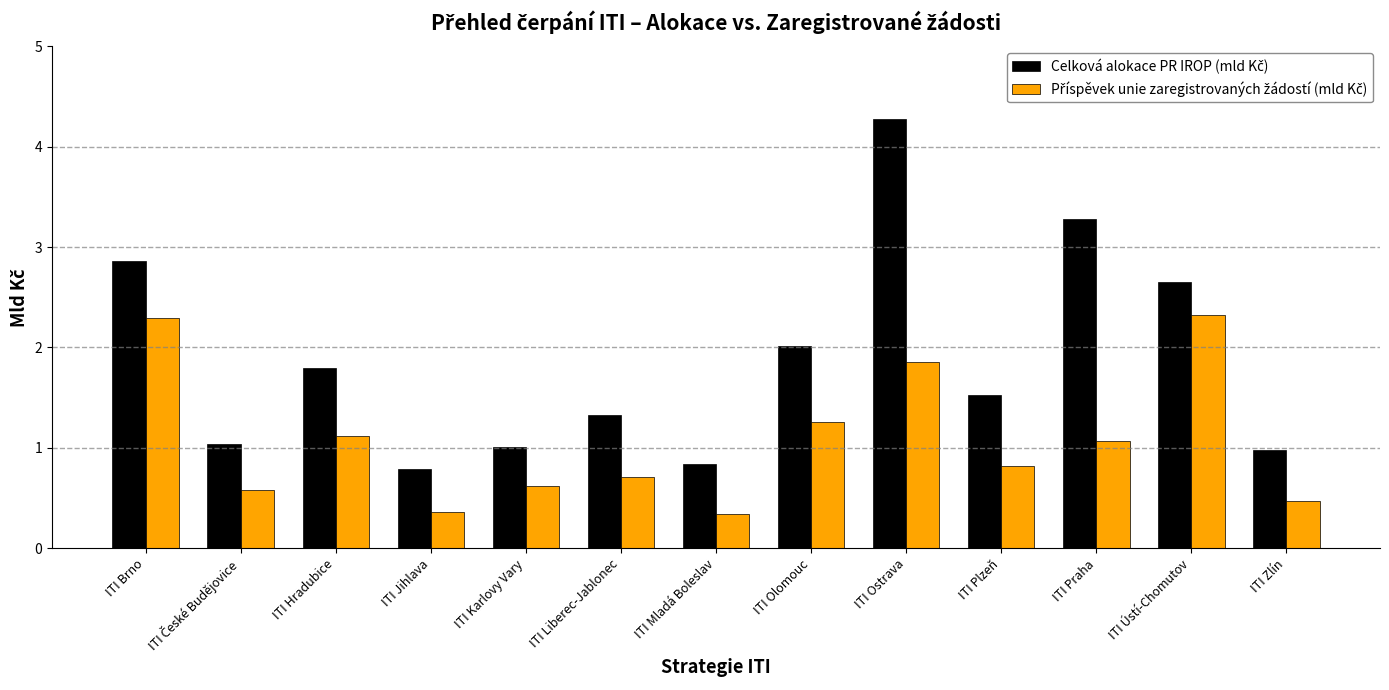

Does the chart contain any negative values?

No